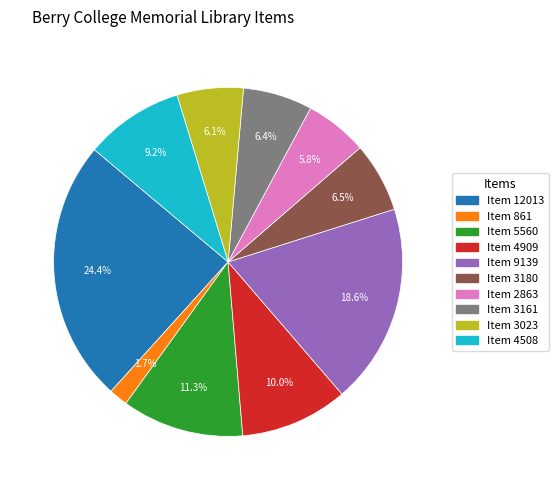

Between Item 861 and Item 9139, which is larger?

Item 9139